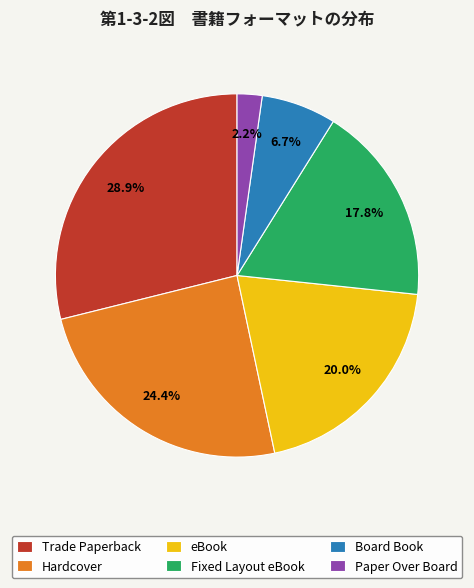

To the nearest percent, what percentage of the pie is Hardcover?

24%